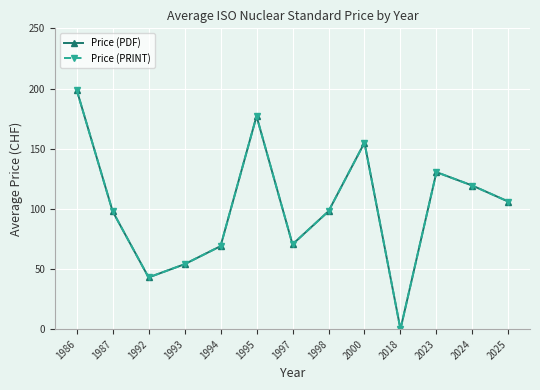

Rank the series at 1997 from lowest to highest value.

Price (PDF), Price (PRINT)